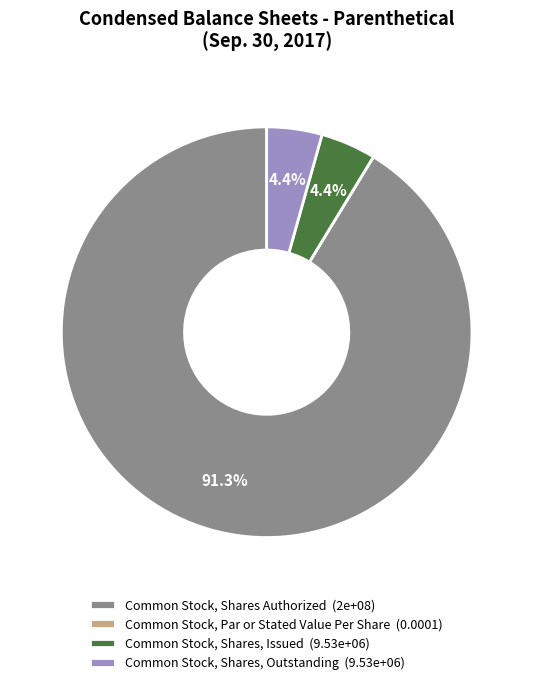

To the nearest percent, what portion does Common Stock, Shares, Outstanding represent?

4%